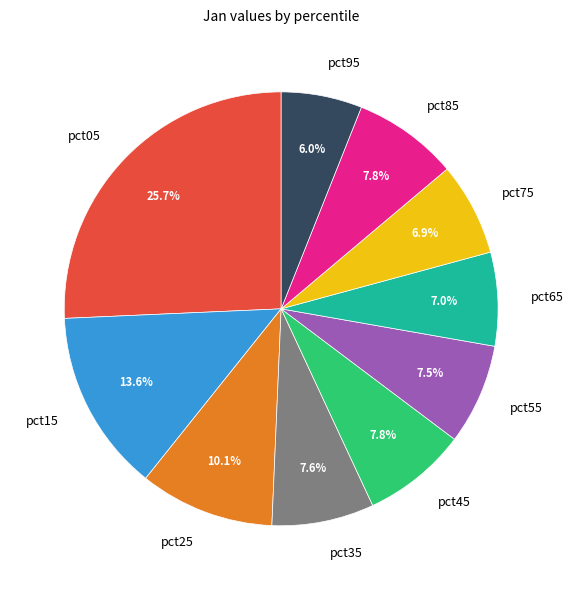

To the nearest percent, what portion does pct45 represent?

8%